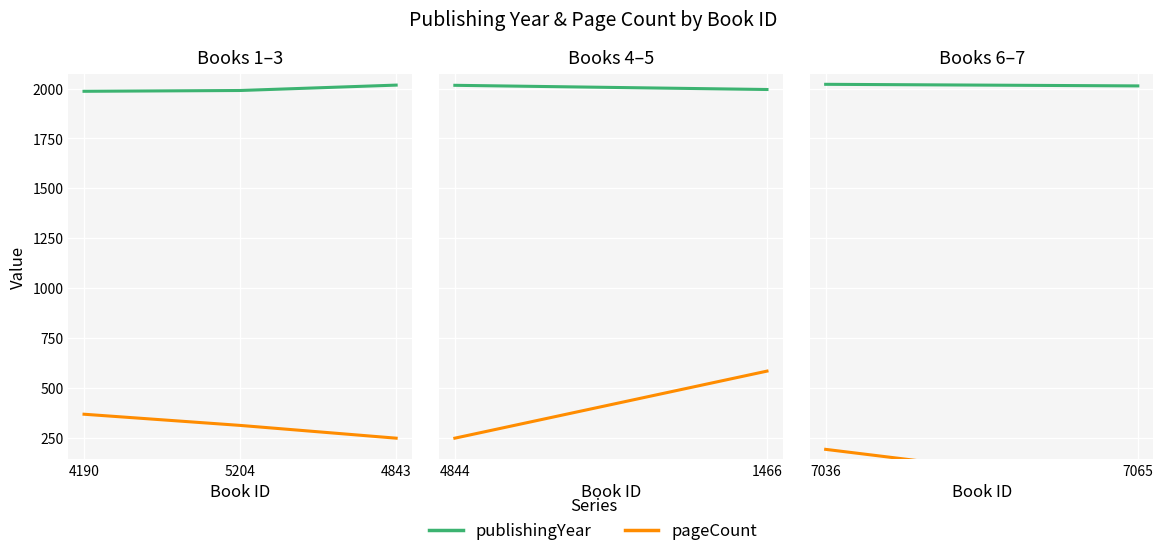

Which series has the largest total across all categories?

publishingYear